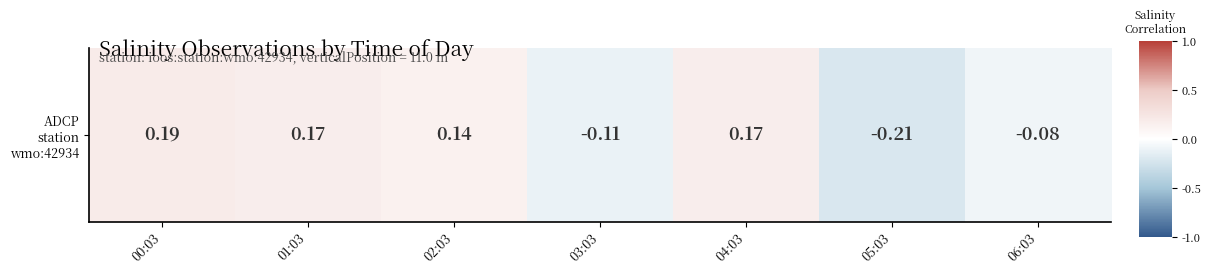

How many values are above zero?

4